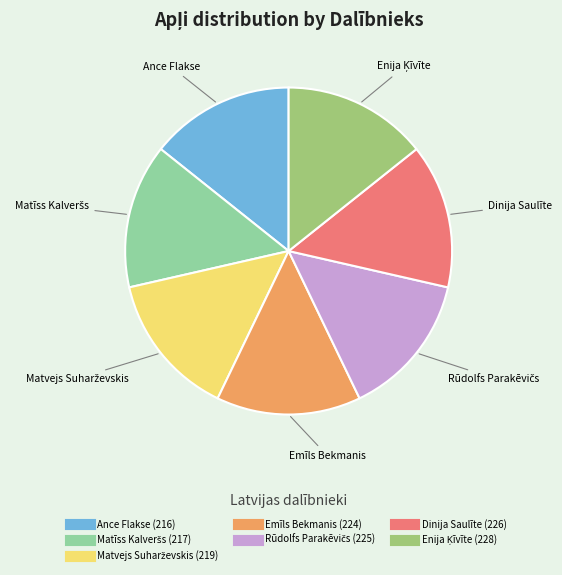

Does any single category account for the majority?

No